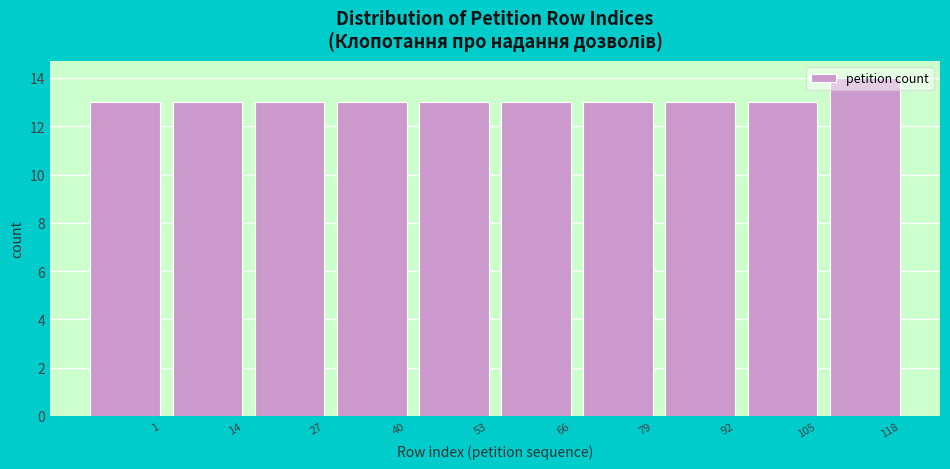

What is the value of the 6th bar from the left?

13